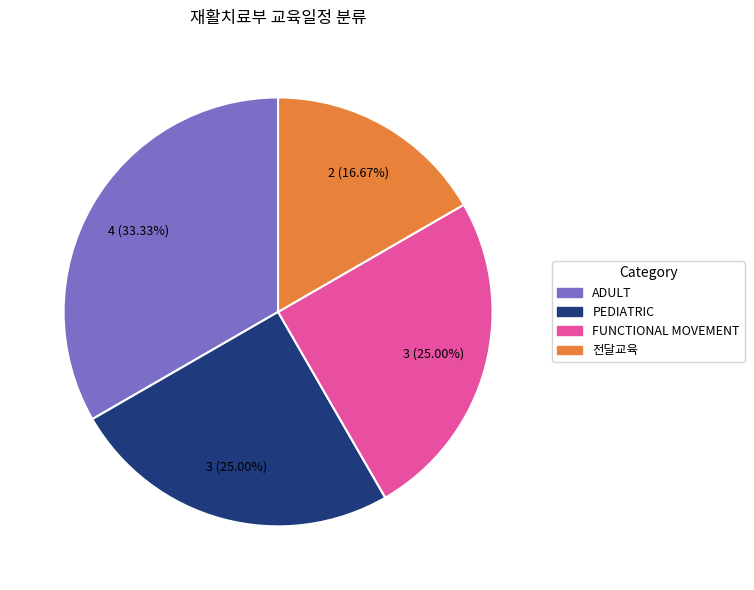

To the nearest percent, what is the combined percentage of FUNCTIONAL MOVEMENT and PEDIATRIC?

50%